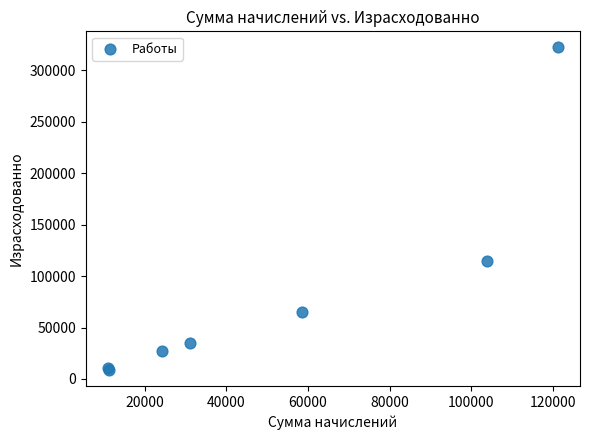

What Y value in the scatter plot is closest to 165405?

115065.6